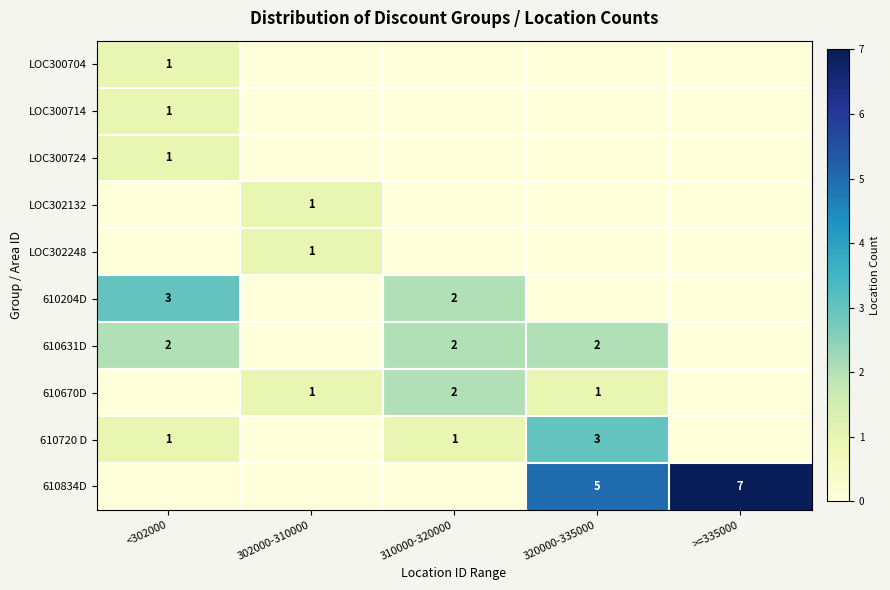

The value of 610204D at 310000-320000 is 3. True or false?

False